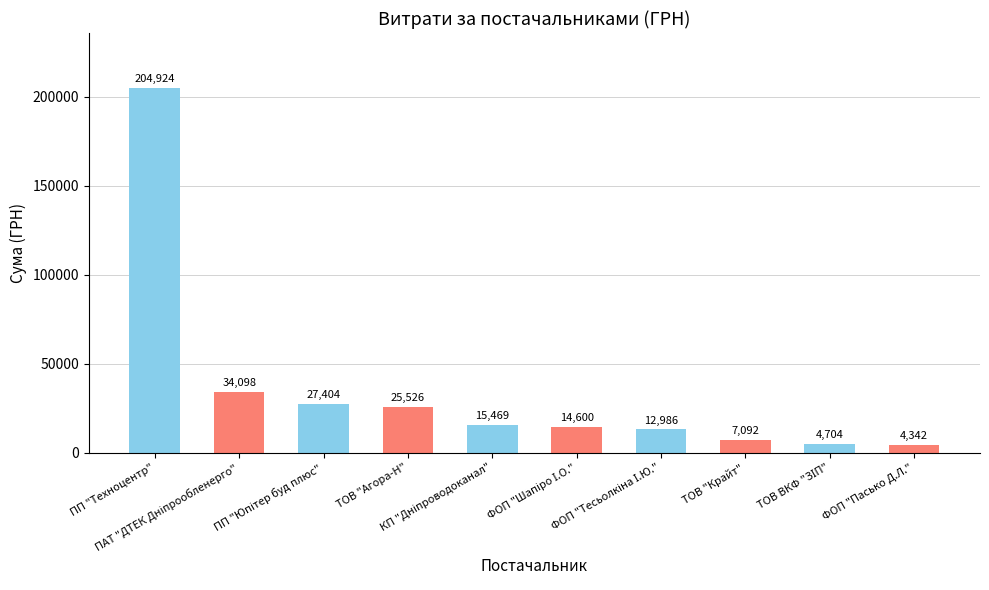

The value at ПП "Техноцентр" is 83918.8. True or false?

False